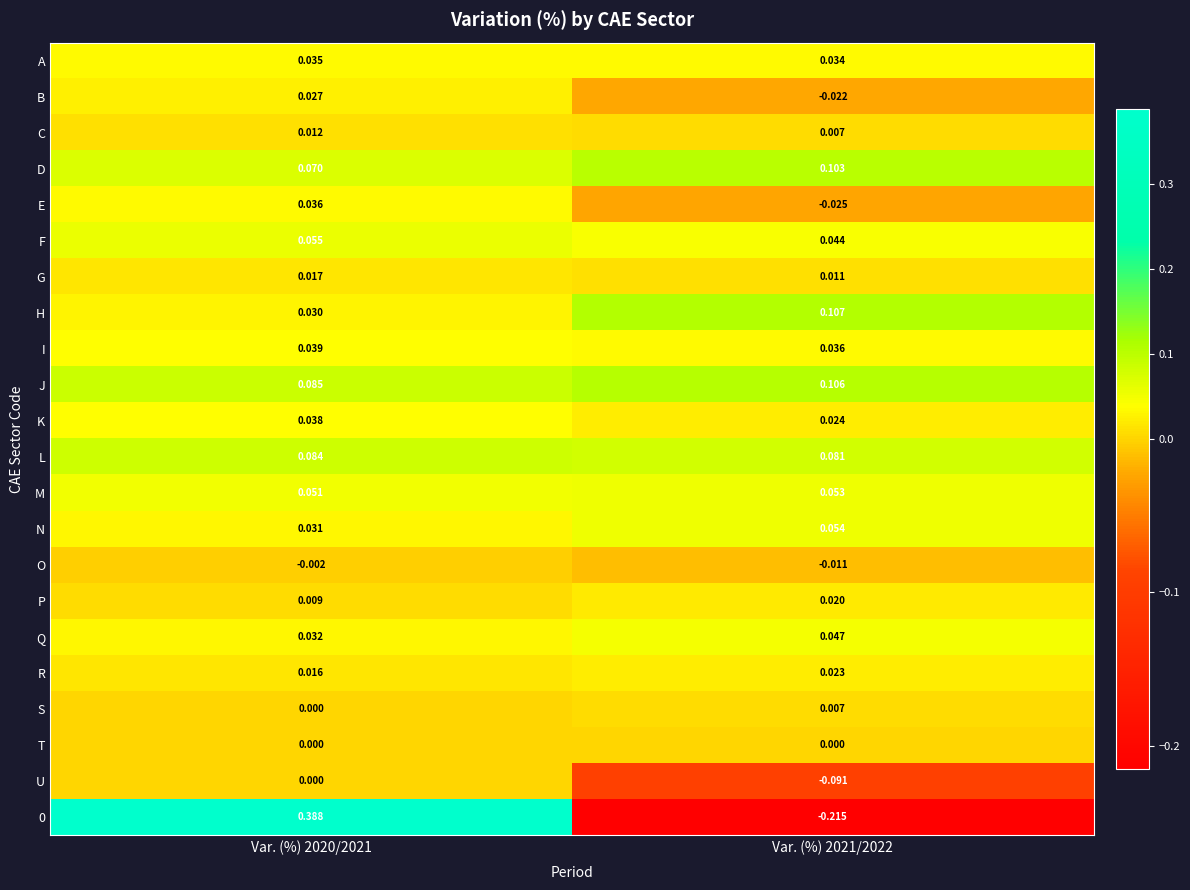

Which series has the largest total across all categories?

J